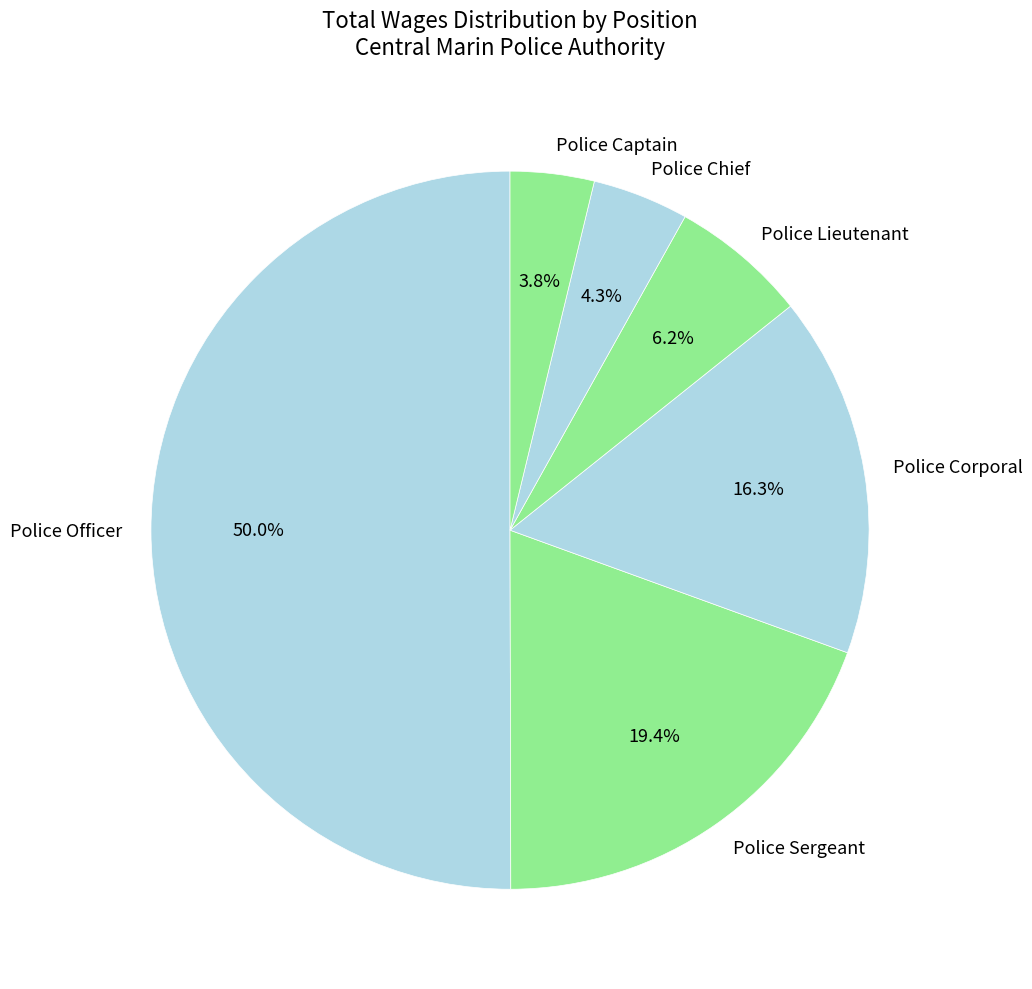

How much of the chart is everything except Police Chief?

95.7%